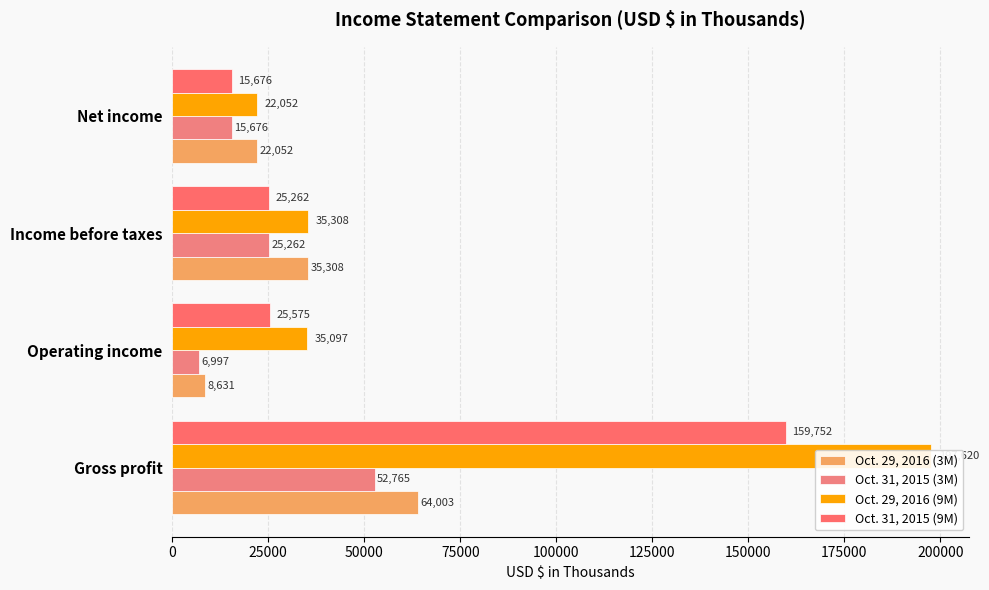

Rank the series by their maximum value, from lowest to highest.

Oct. 31, 2015 (3M), Oct. 29, 2016 (3M), Oct. 31, 2015 (9M), Oct. 29, 2016 (9M)